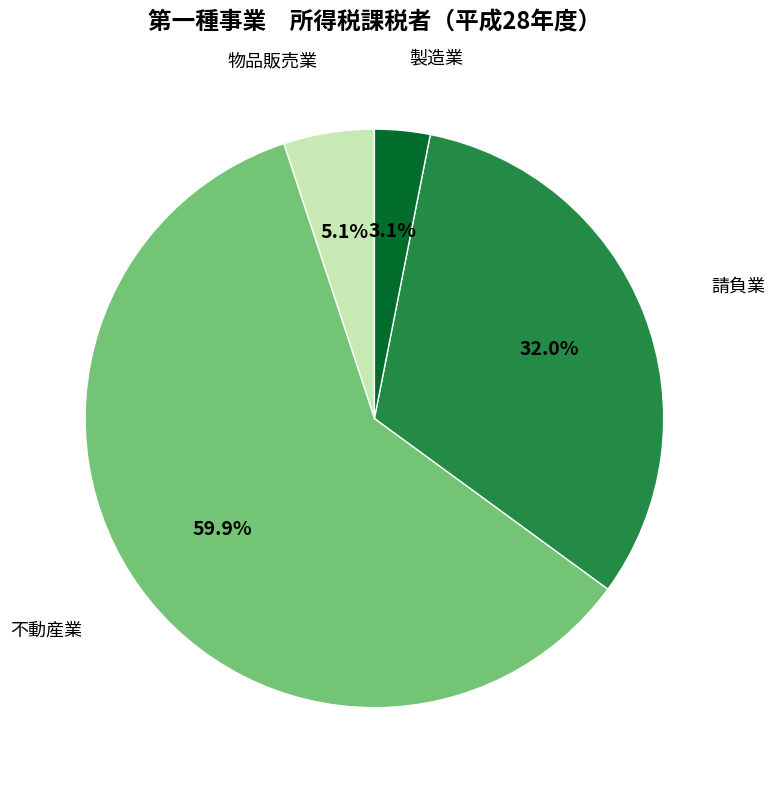

Which has a higher value, 不動産業 or 請負業?

不動産業